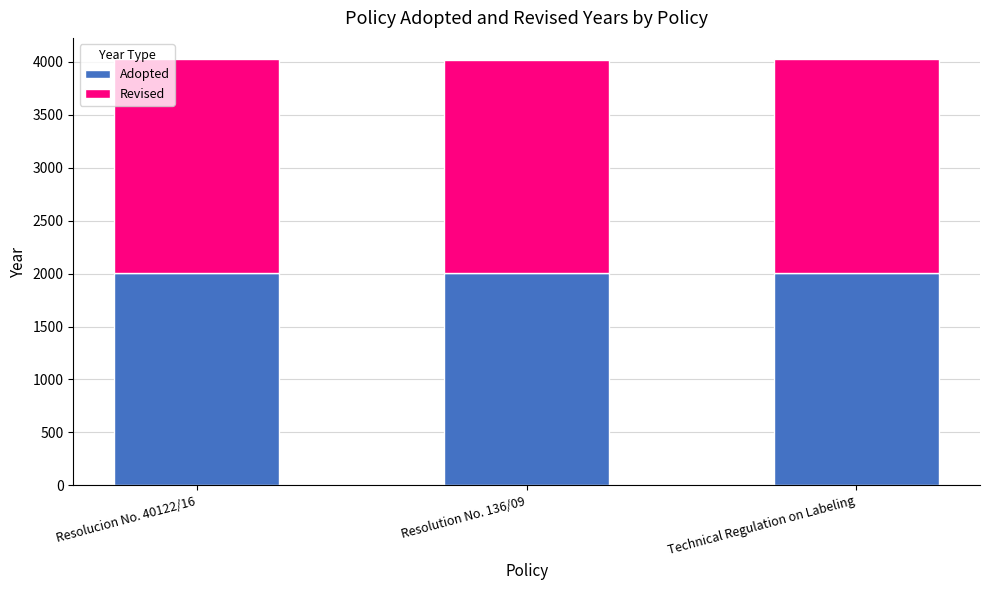

What is the lowest value of the Adopted series?

2009